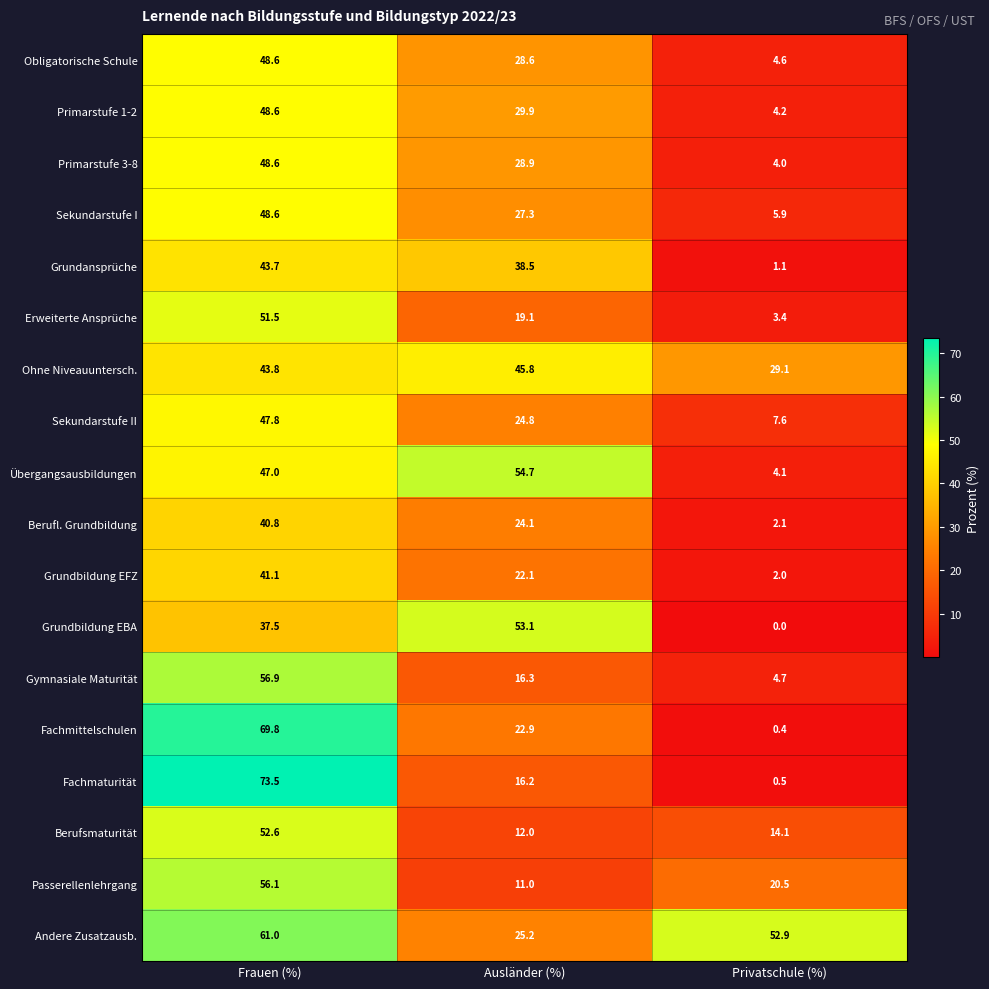

What value does the Erweiterte Ansprüche series have at Privatschule (%)?

3.4